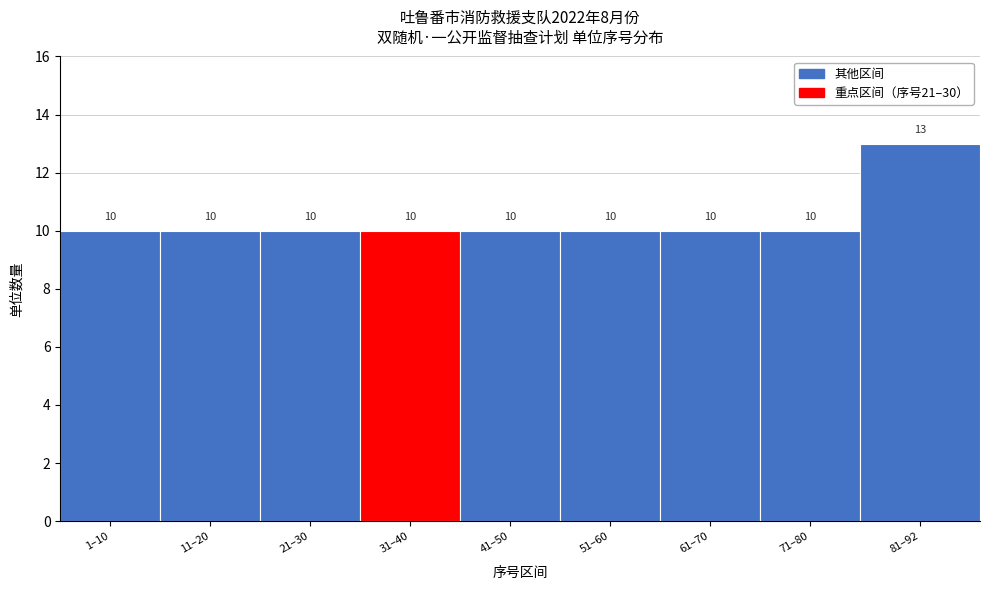

Reading left to right, what are all the values shown in this chart?

10	10	10	10	10	10	10	10	13